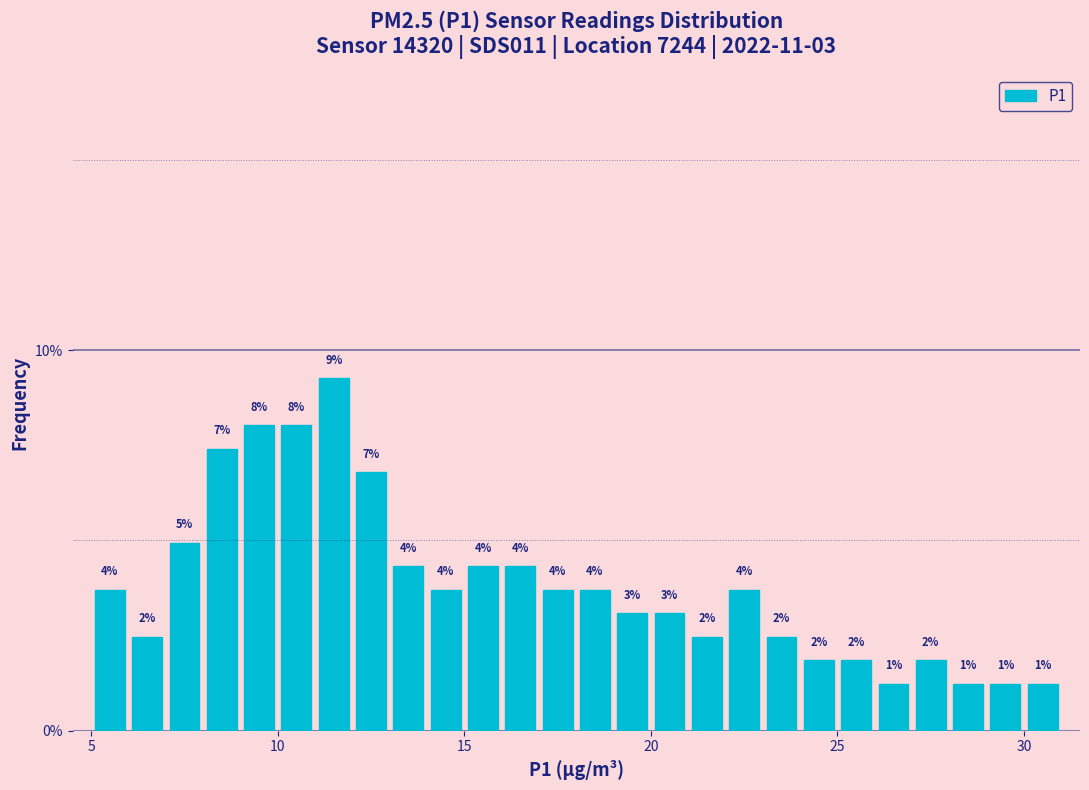

Around what value on the x-axis is the tallest bar? Give the approximate position of its centre, as read against the axis.

11.5